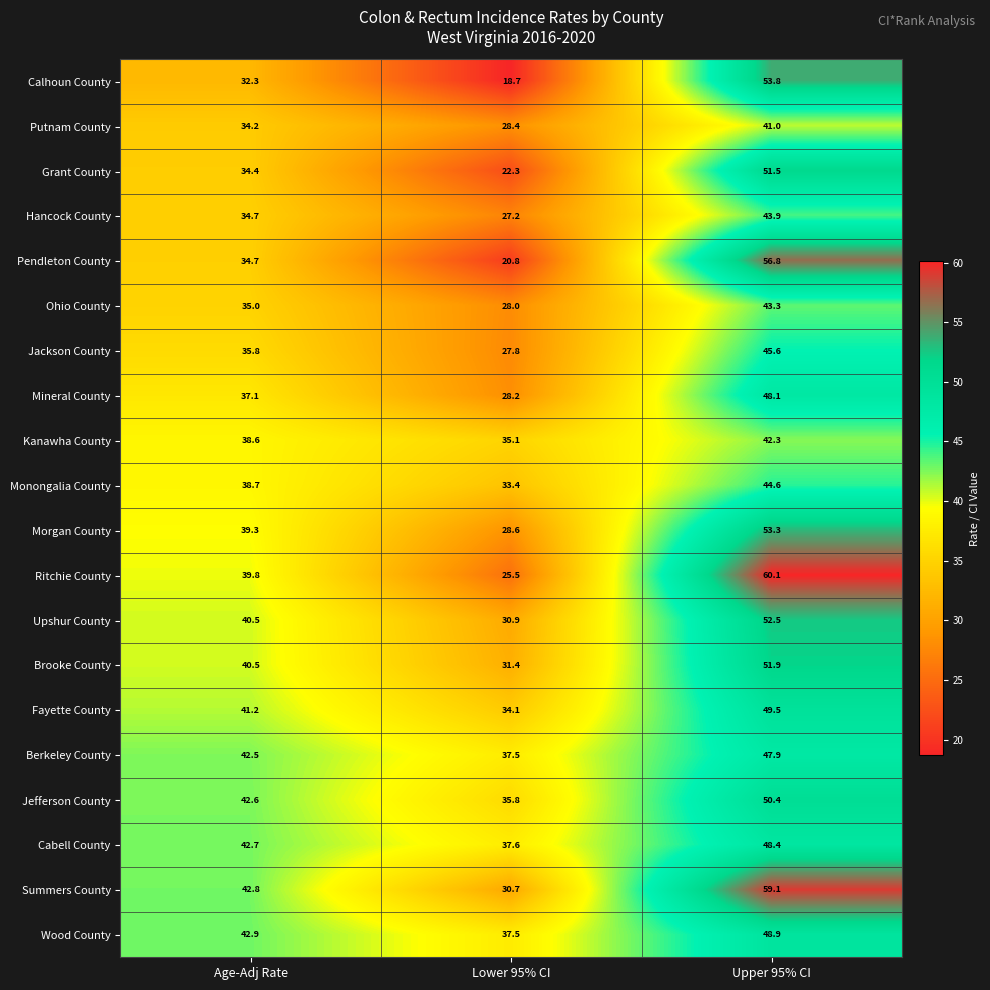

Is the value of Putnam County at Upper 95% CI greater than the value of Berkeley County at Lower 95% CI?

Yes